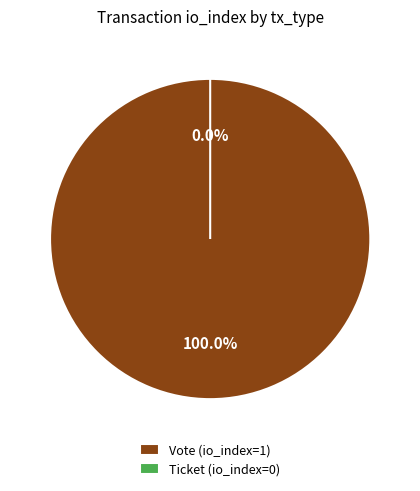

Count the number of slices in the pie.

2